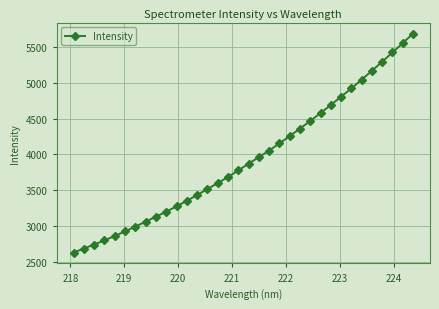

What is the difference between the second highest and second lowest values?

2871.5